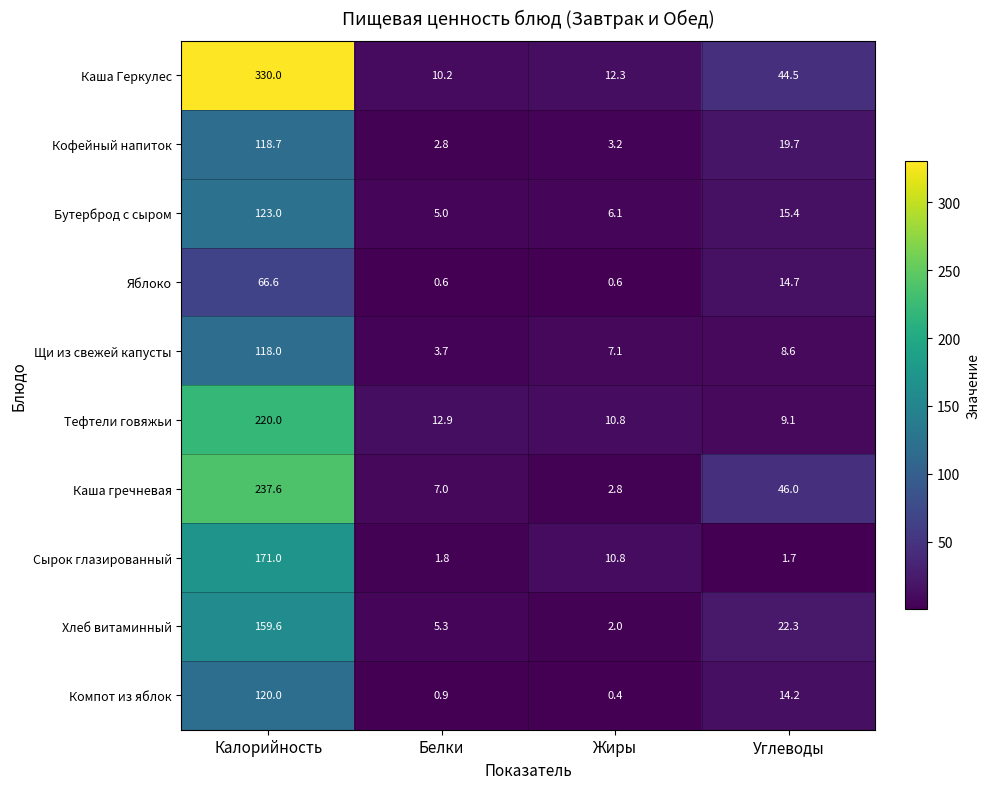

At Белки, list the series in order from largest to smallest.

Тефтели говяжьи, Каша Геркулес, Каша гречневая, Хлеб витаминный, Бутерброд с сыром, Щи из свежей капусты, Кофейный напиток, Сырок глазированный, Компот из яблок, Яблоко